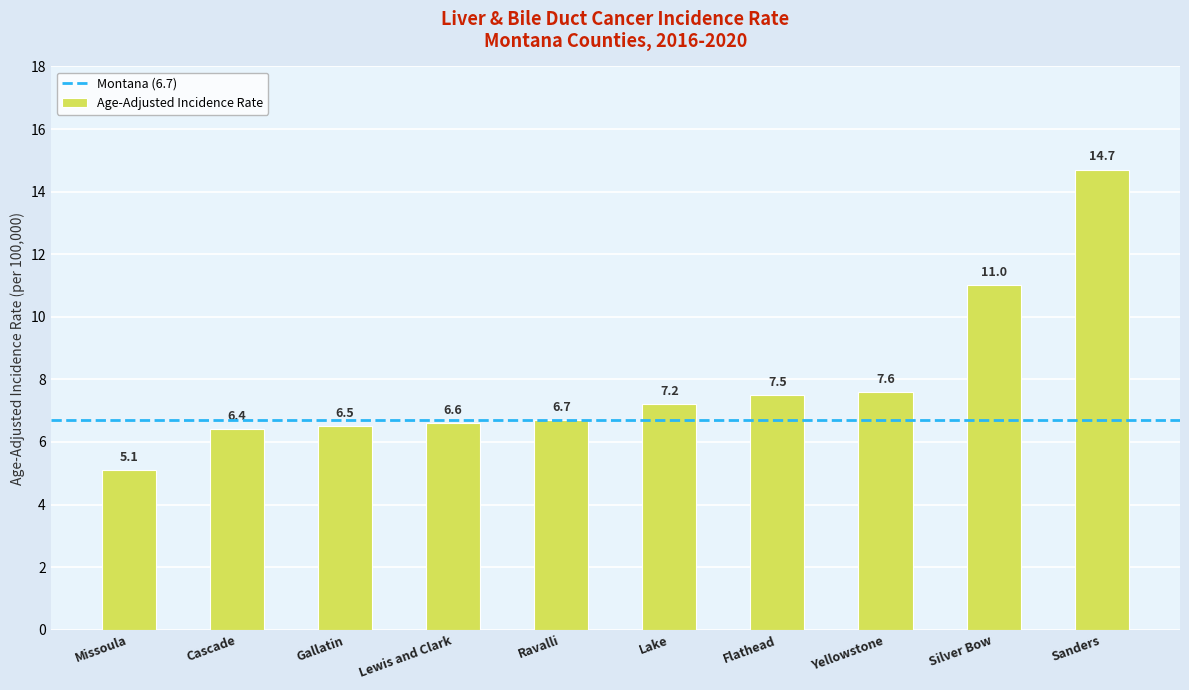

What is the difference between the maximum and minimum values?

9.6